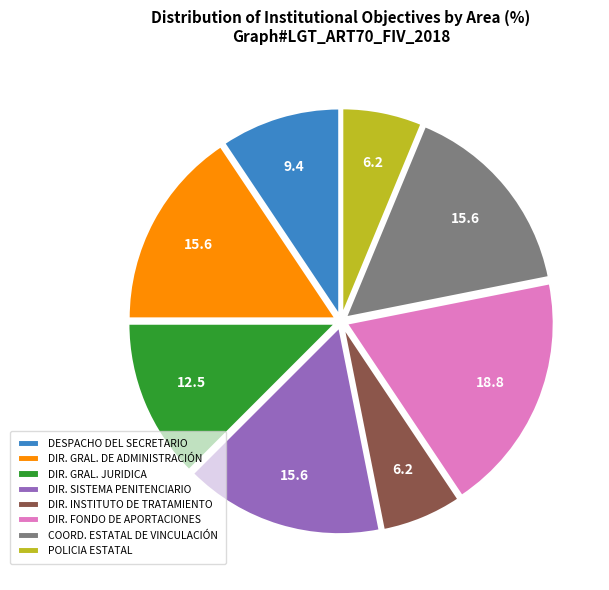

Which has a higher value, DIR. SISTEMA PENITENCIARIO or DIR. GRAL. JURIDICA?

DIR. SISTEMA PENITENCIARIO